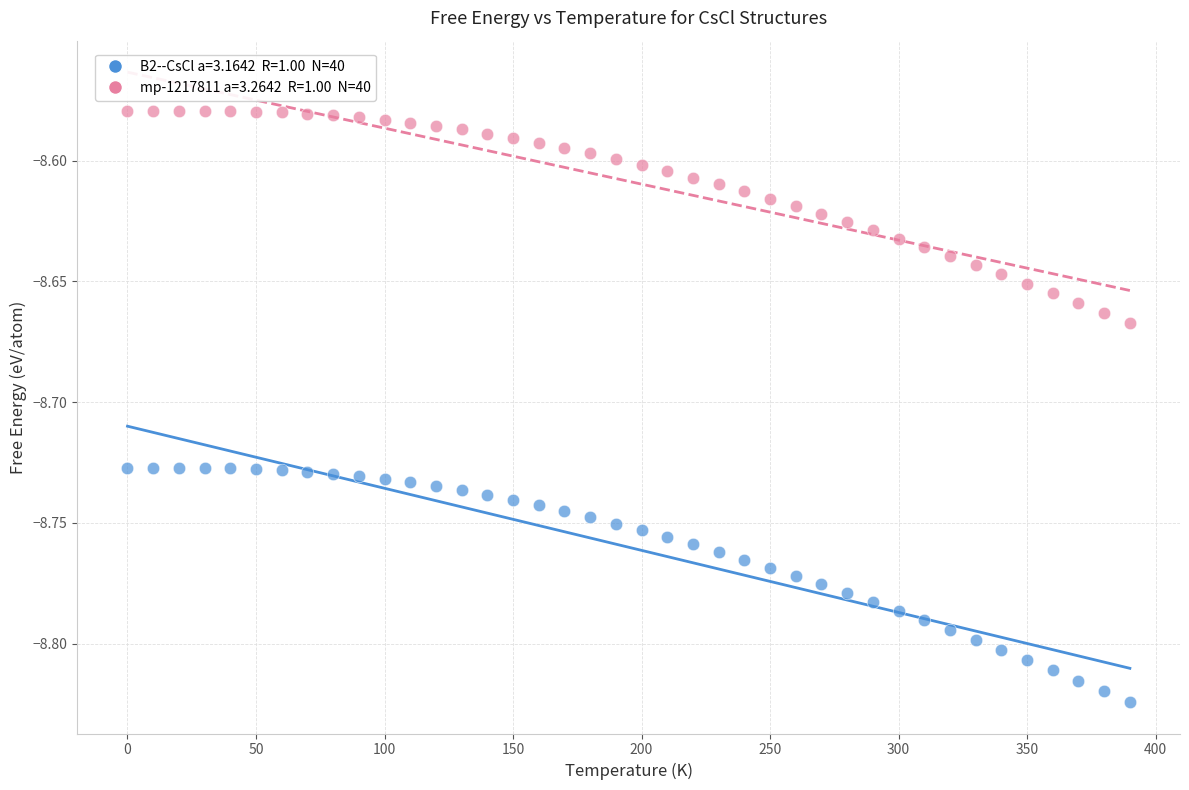

Across all data points, what is the range of X values (max minus min)?

390.0